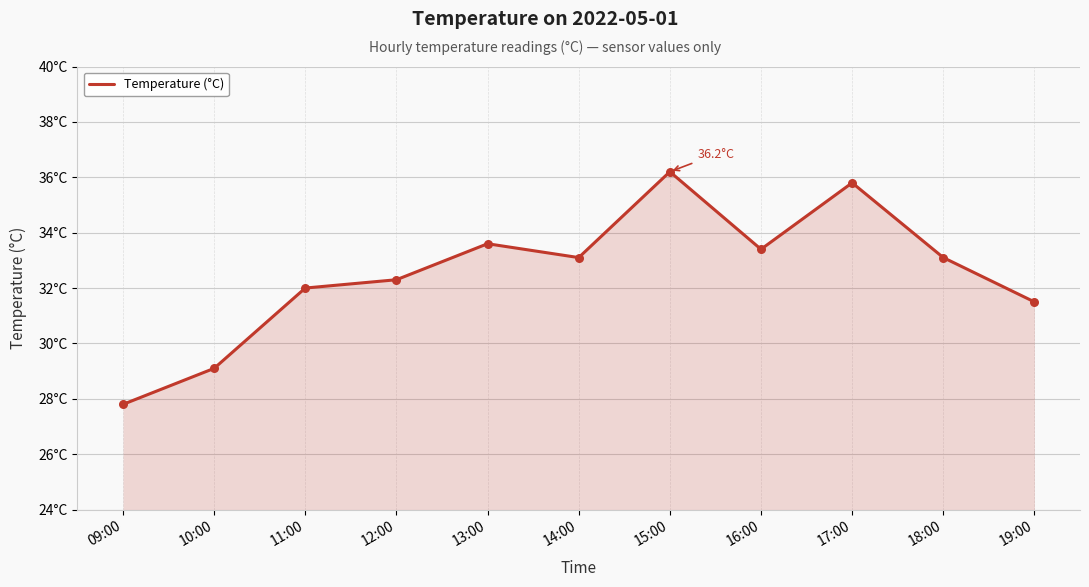

Which has a higher value, 09:00 or 13:00?

13:00